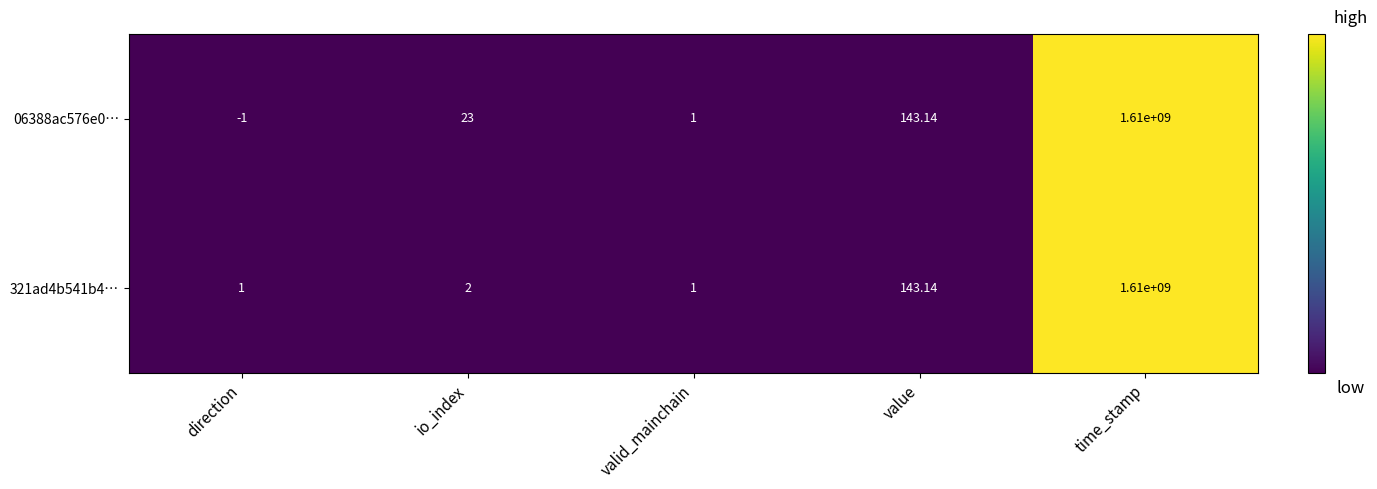

Is the value of 06388ac576e0… at direction greater than the value of 321ad4b541b4… at direction?

No